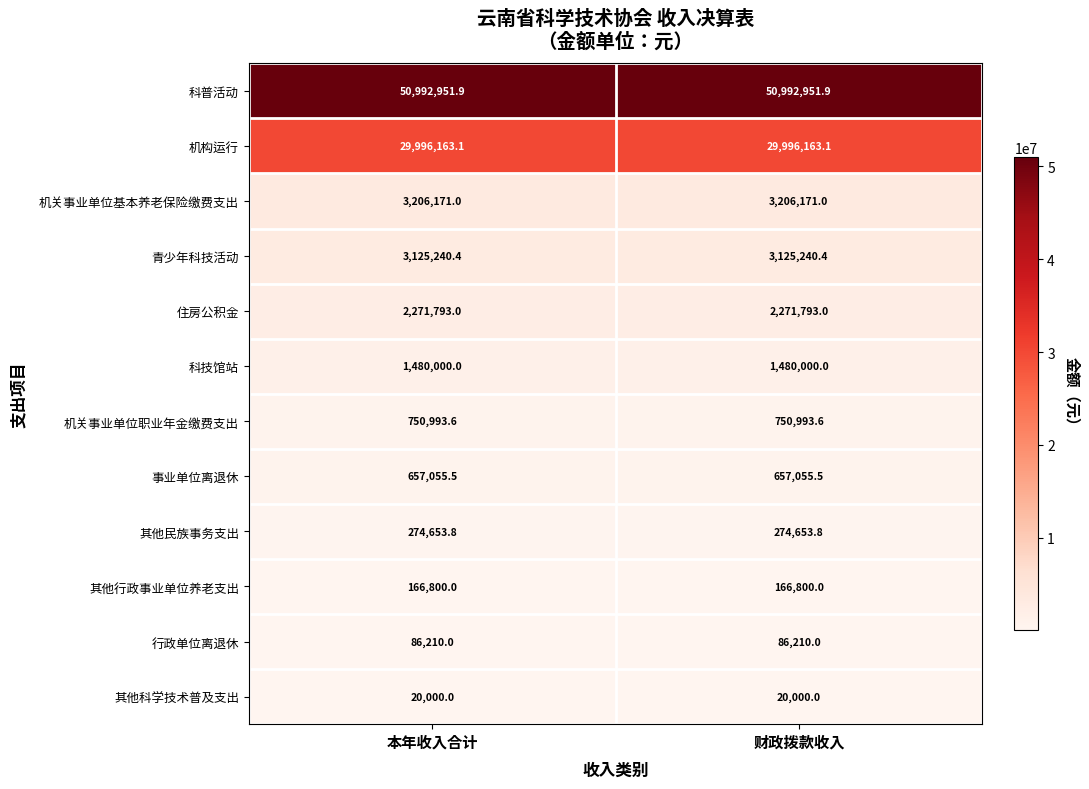

What is the sum of the 其他民族事务支出 values at 财政拨款收入 and 本年收入合计?

549307.6